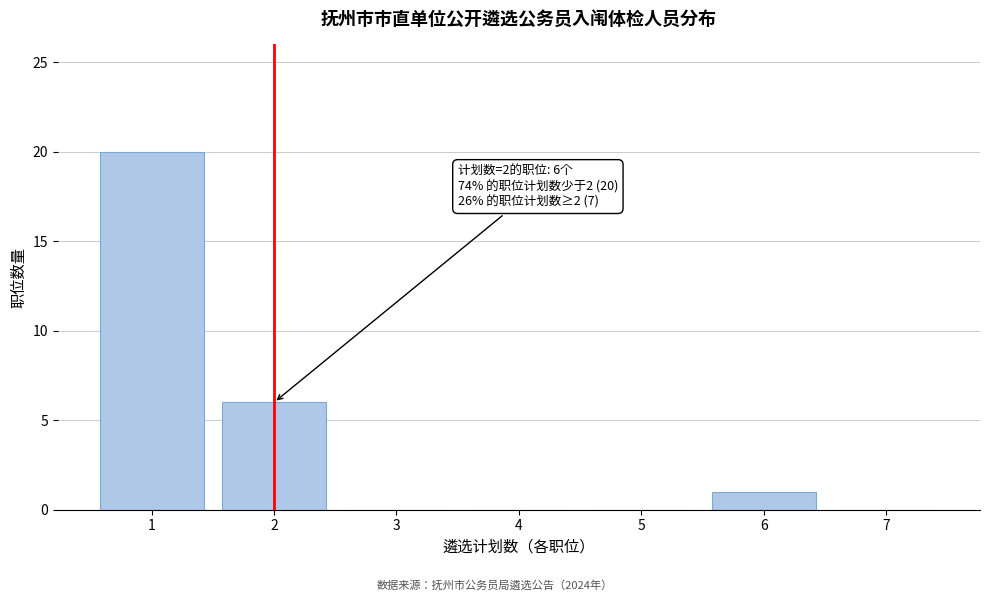

Which range on the x-axis has the tallest bar?

0.5 to 1.5